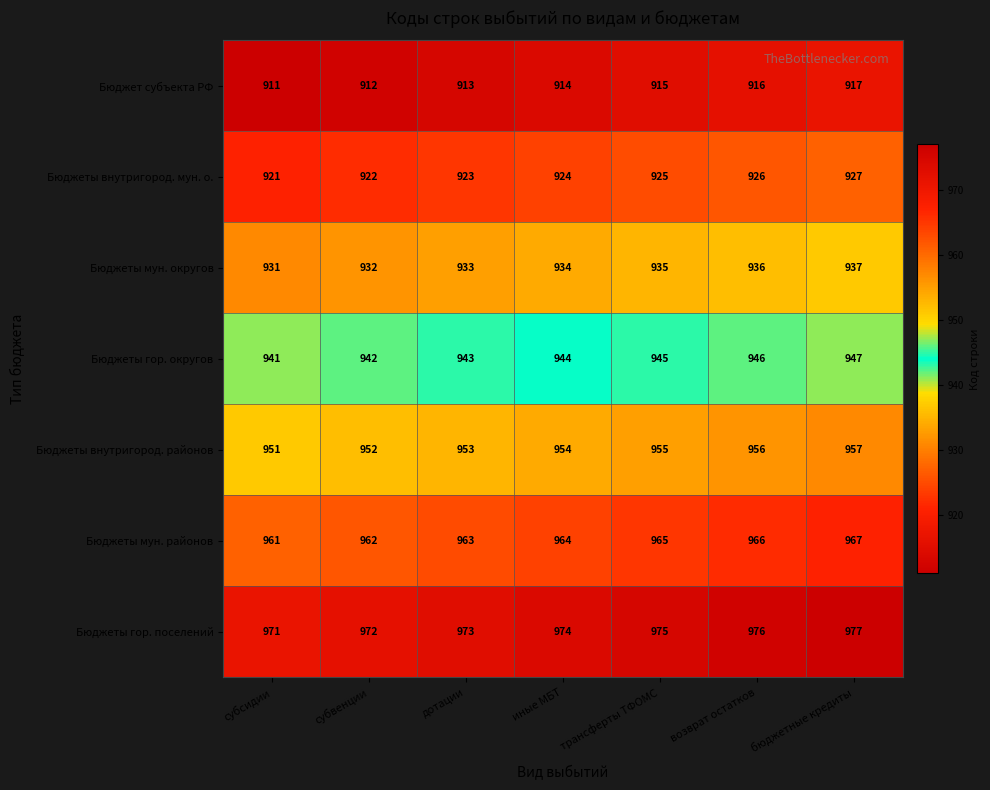

How many Бюджет субъекта РФ values are between 912 and 916?

5